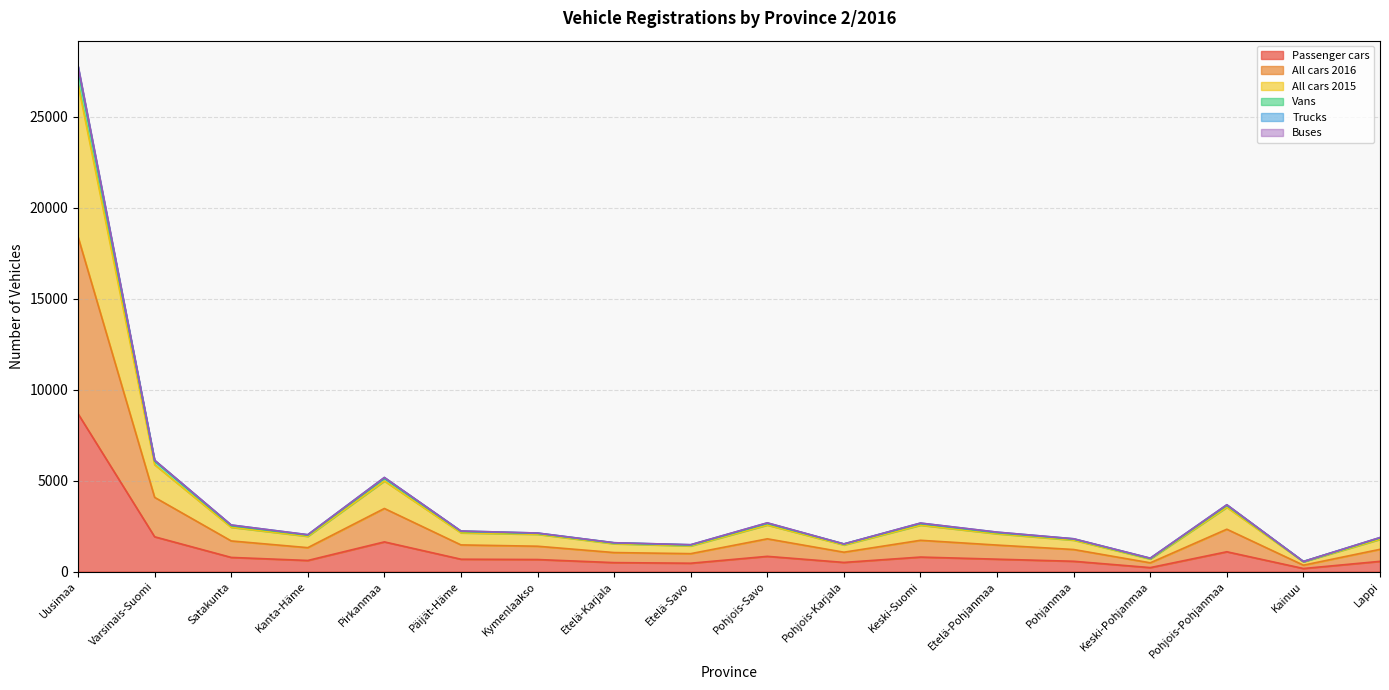

At which category does the chart reach its peak across all series?

Uusimaa